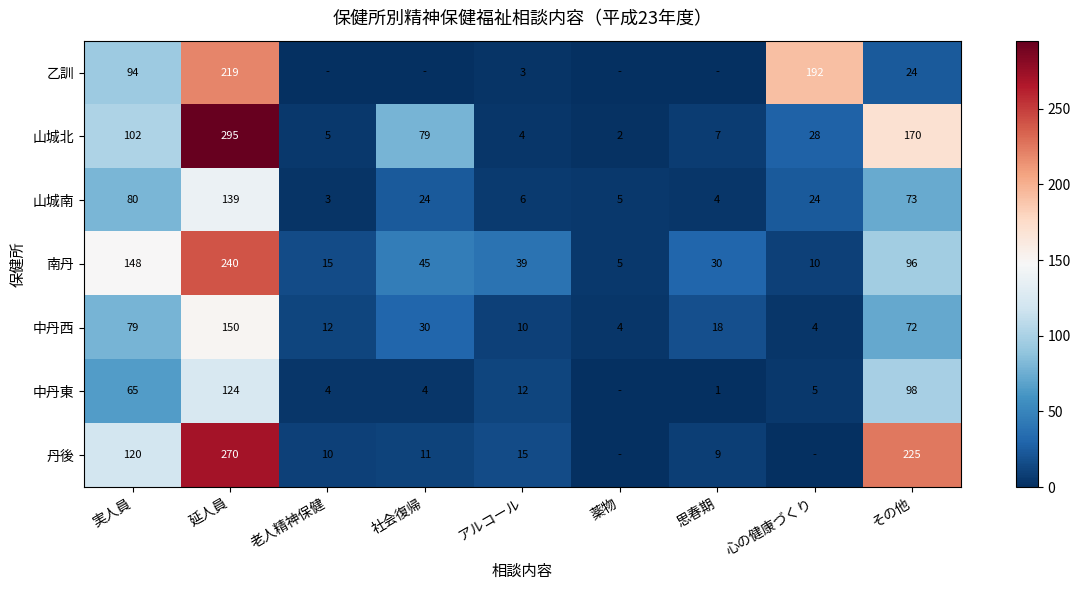

What is the sum of the 中丹西 values at アルコール and 薬物?

14